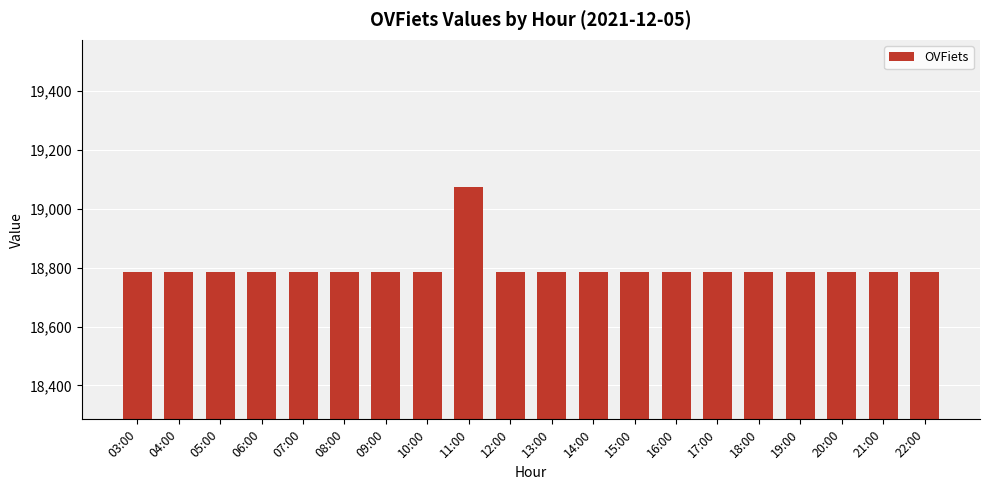

The value at 17:00 is 6948. True or false?

False